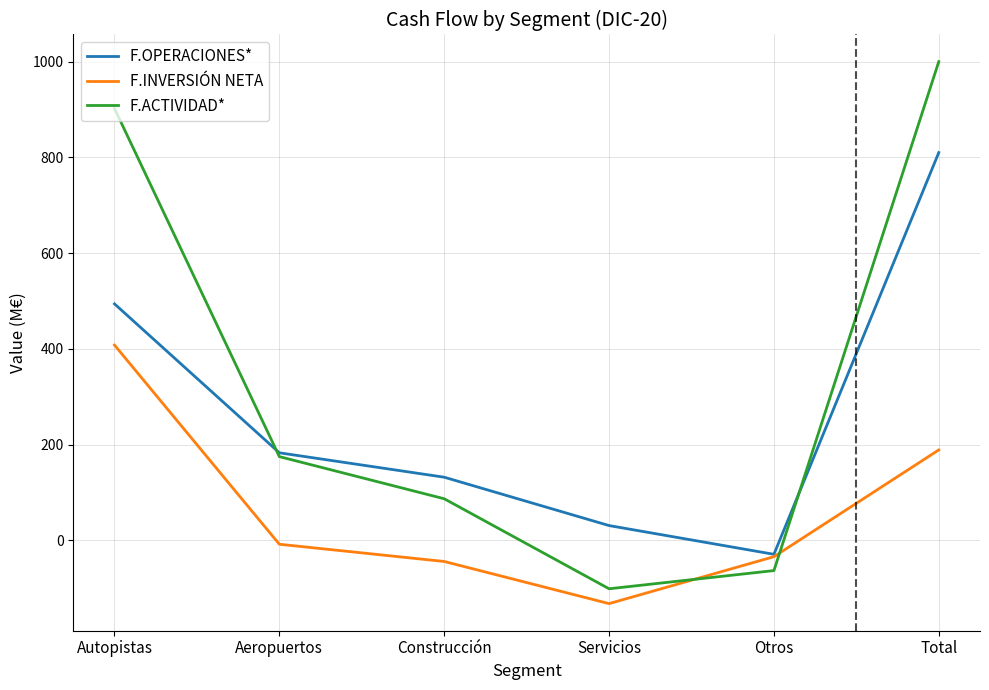

True or false: F.ACTIVIDAD* has more than 1 points higher than both neighbors.

False